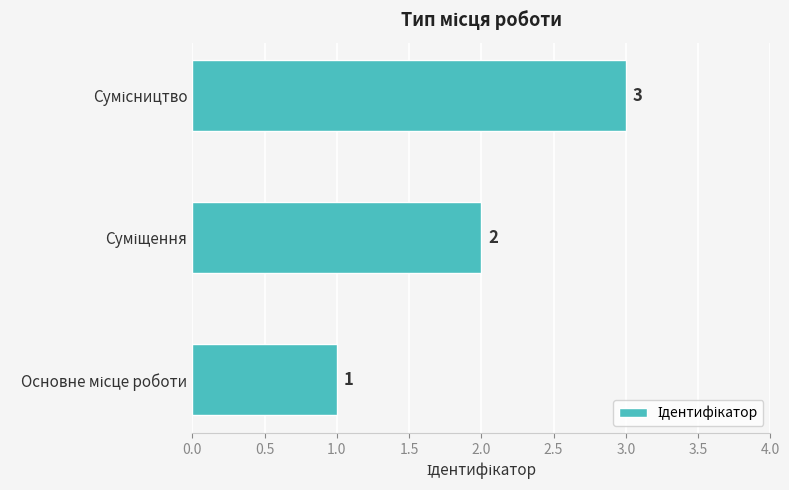

What is the greatest value displayed?

3